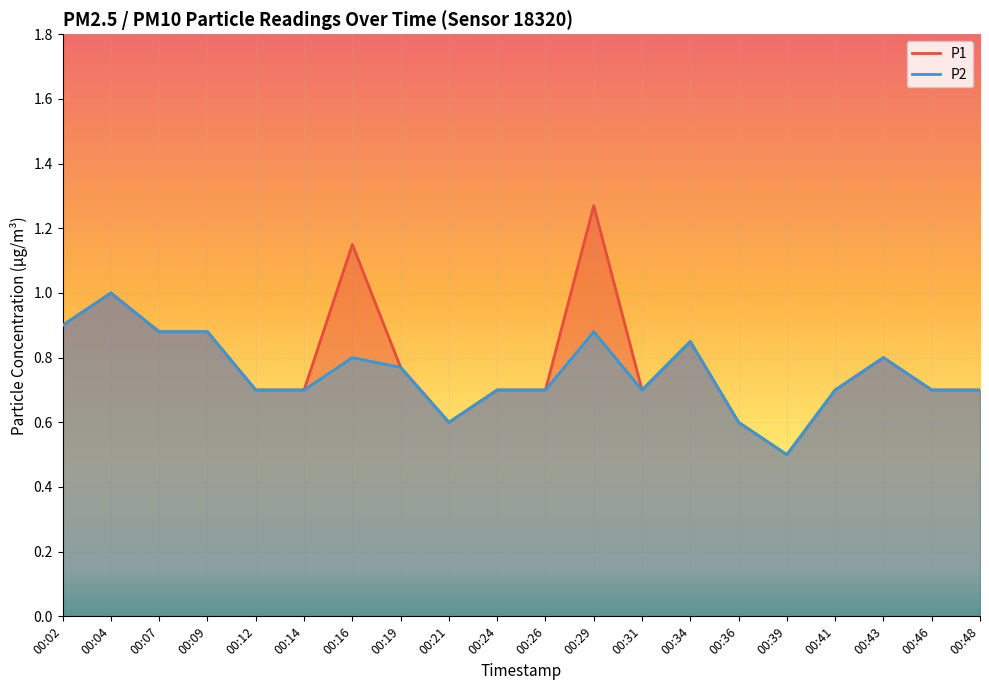

At which category is the sum across all series the highest?

00:29